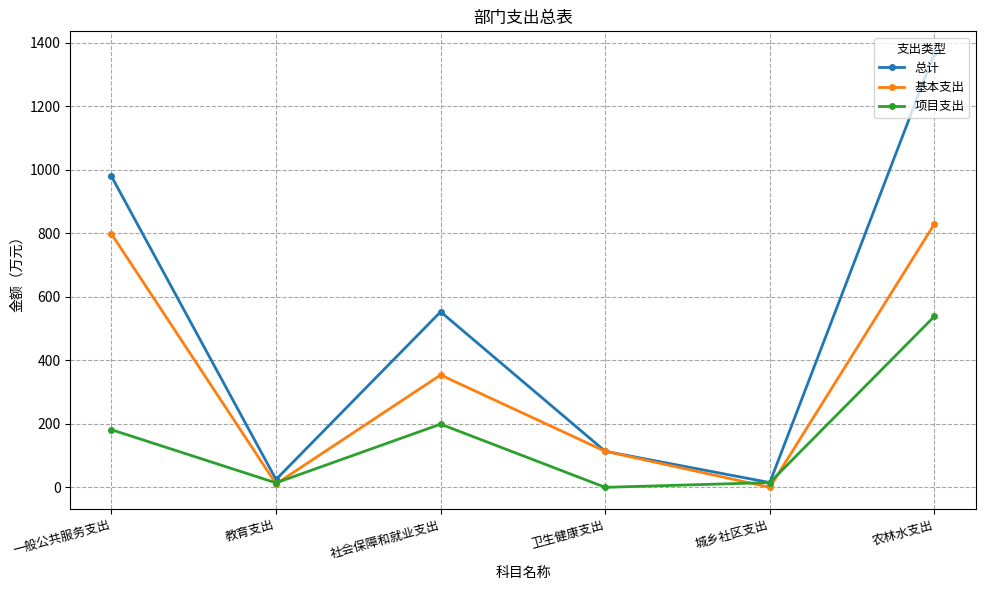

Which series has the widest spread of values?

总计